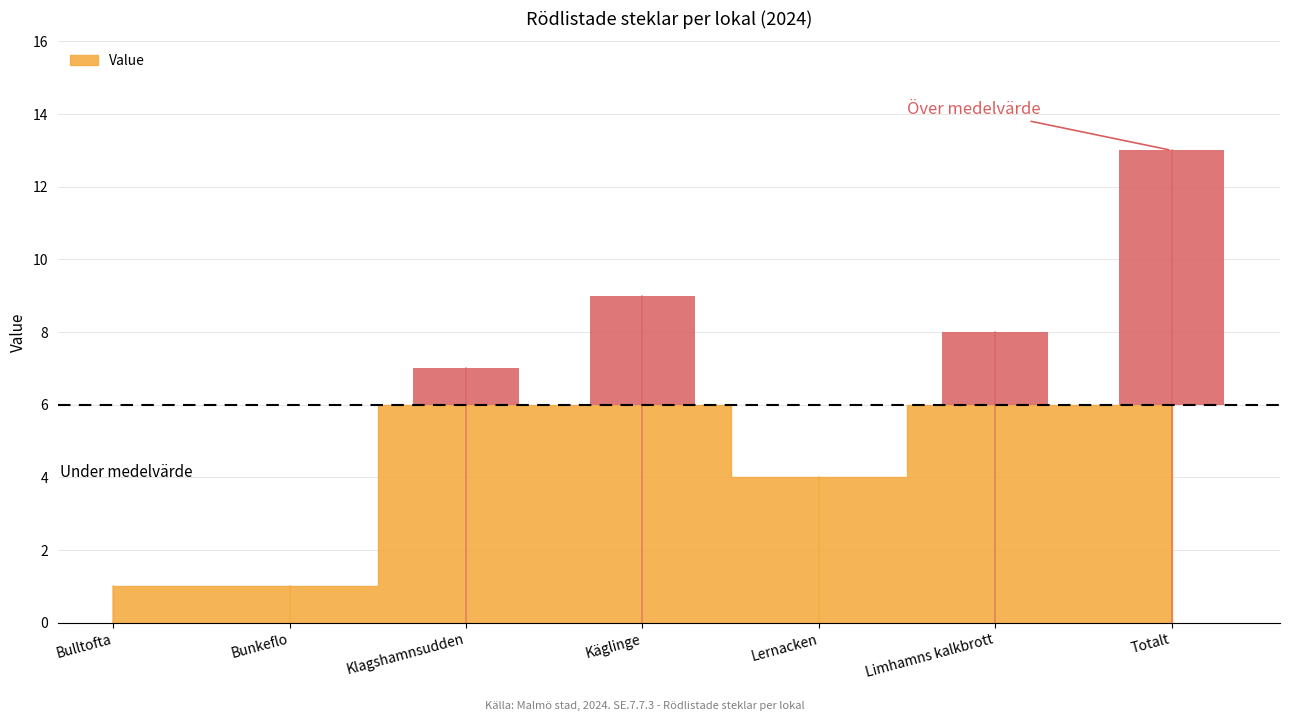

Are the bars horizontal?

No